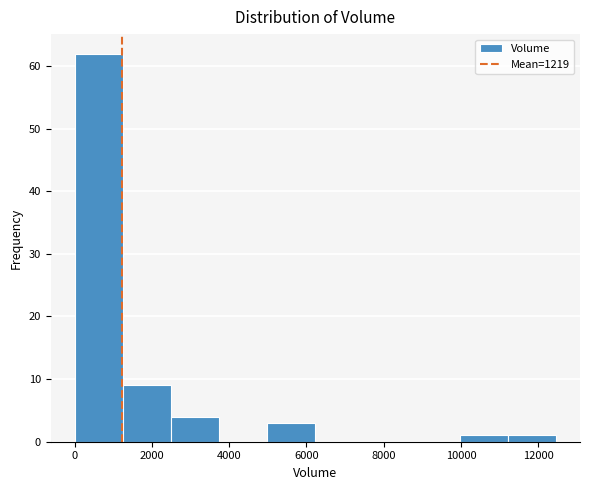

How tall is the bar that spans 2400 to 3800 on the x-axis? Neither the bar edges nor the heights are printed on the chart, so give them approximately, as read against the axes.

4